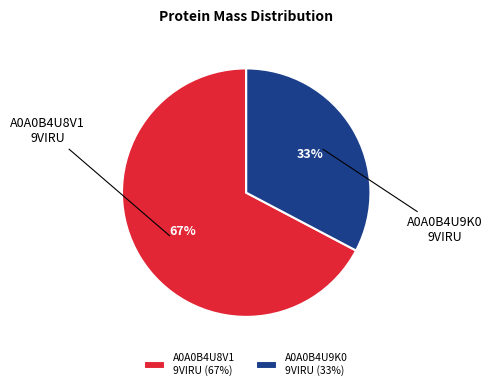

Approximately how many times larger is the value at A0A0B4U9K0 9VIRU compared to A0A0B4U8V1 9VIRU?

0.5